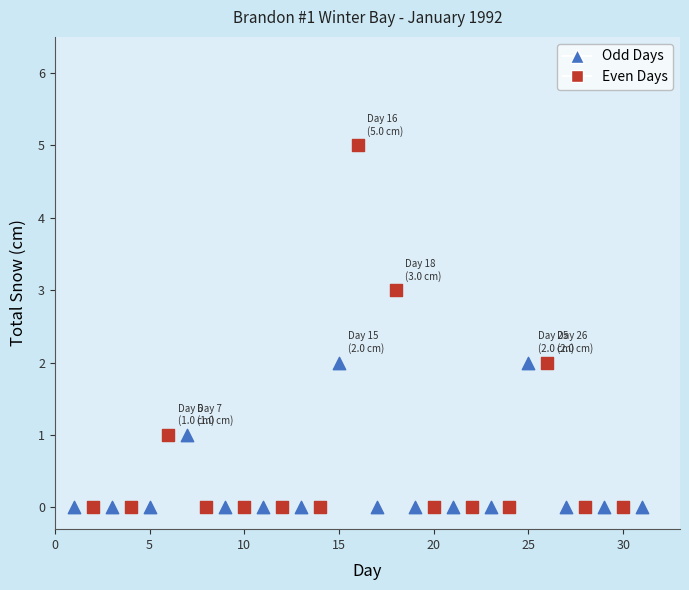

What are all the series names shown in the legend?

Odd Days, Even Days